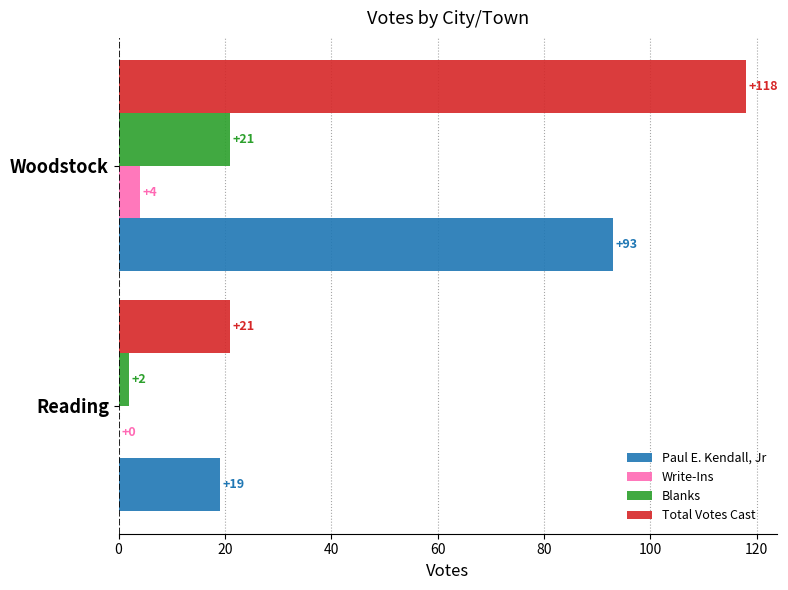

The value of Paul E. Kendall, Jr at Woodstock is 164. True or false?

False